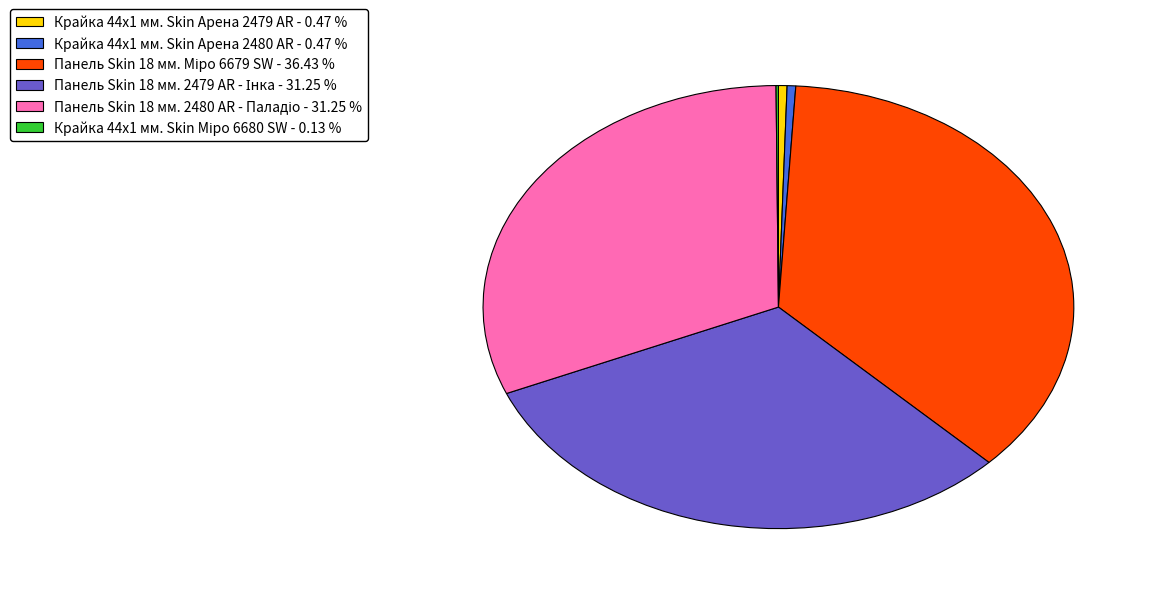

Is there any slice that represents more than half of the pie?

No